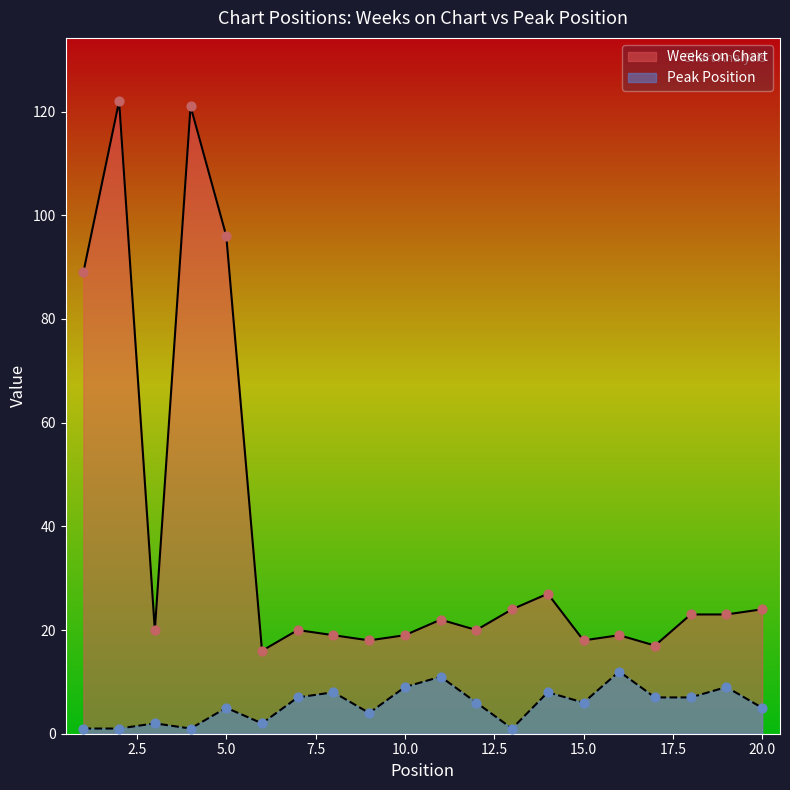

At which category is the sum across all series the highest?

2